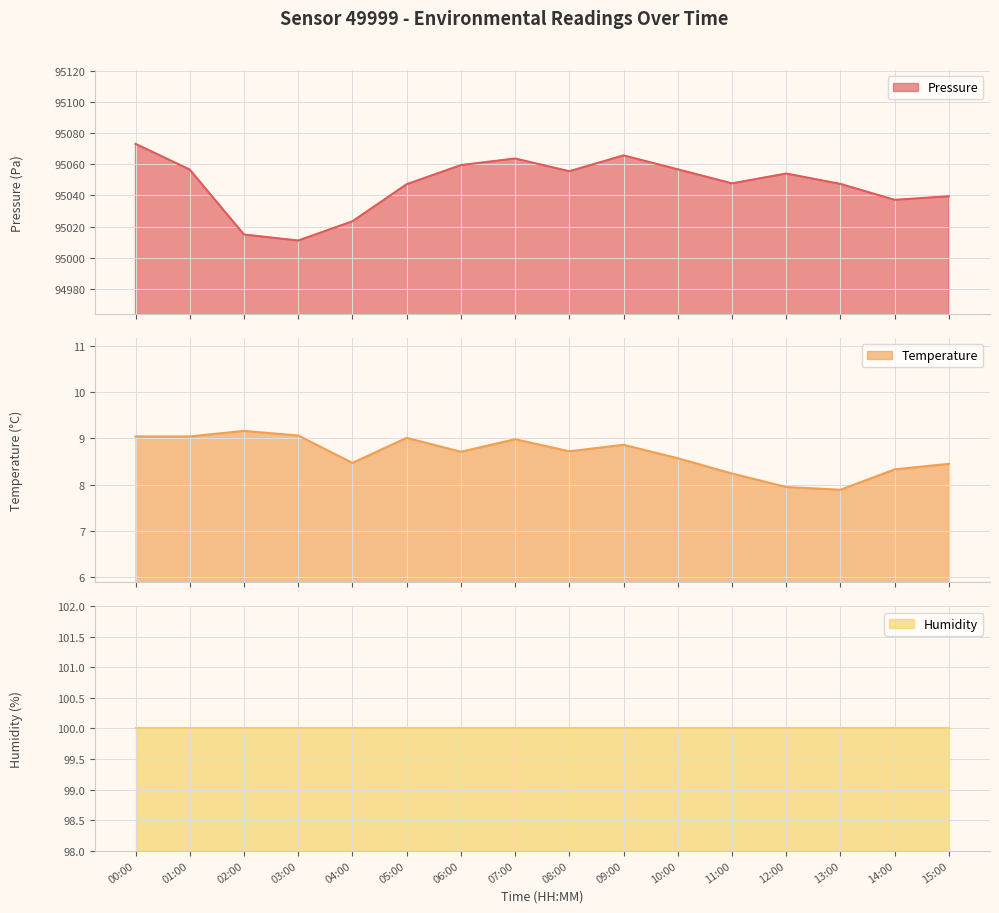

True or false: temperature and pressure cross at least once.

False